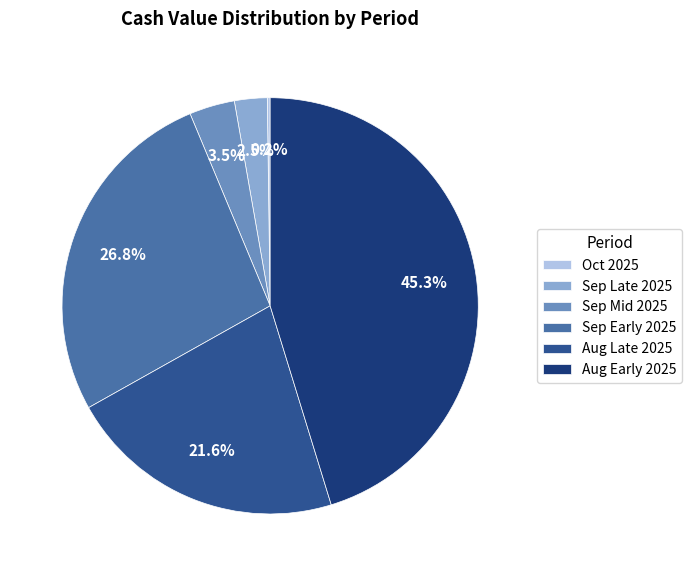

Does any single category account for the majority?

No